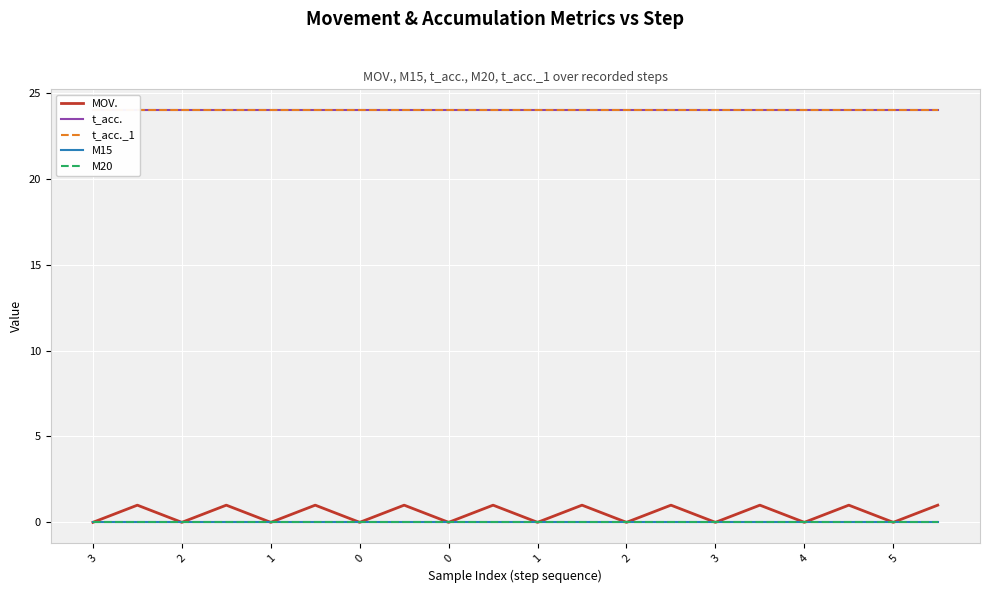

Reading left to right, list all the values displayed in this chart.

MOV.: 0	1	0	1	0	1	0	1	0	1	0	1	0	1	0	1	0	1	0	1
t_acc.: 24	24	24	24	24	24	24	24	24	24	24	24	24	24	24	24	24	24	24	24
t_acc._1: 24	24	24	24	24	24	24	24	24	24	24	24	24	24	24	24	24	24	24	24
M15: 0	0	0	0	0	0	0	0	0	0	0	0	0	0	0	0	0	0	0	0
M20: 0	0	0	0	0	0	0	0	0	0	0	0	0	0	0	0	0	0	0	0